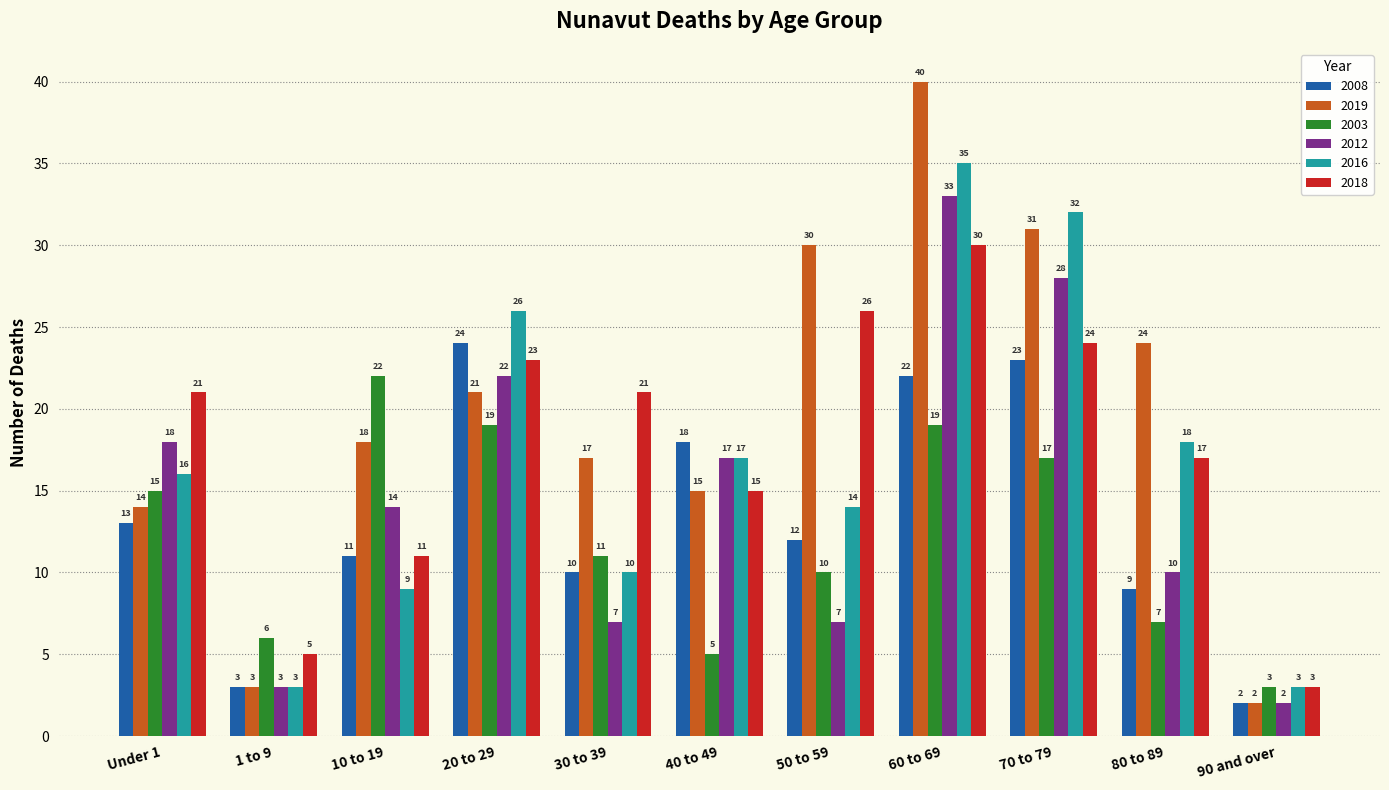

What is the label of the 3rd bar from the right?

70 to 79